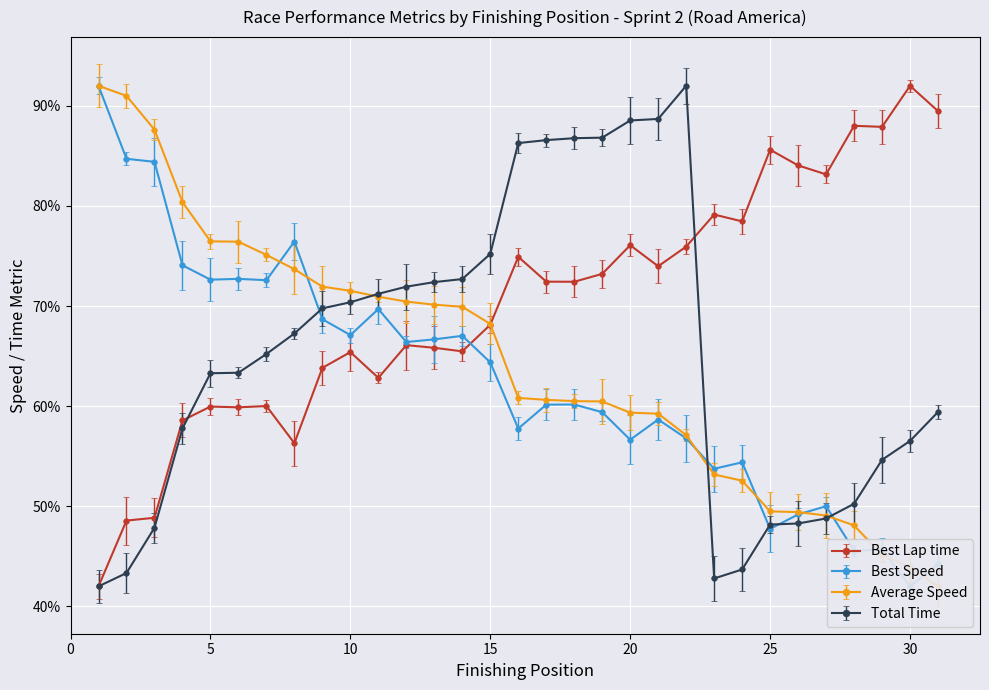

Where is the first local minimum for Best Lap time?

6